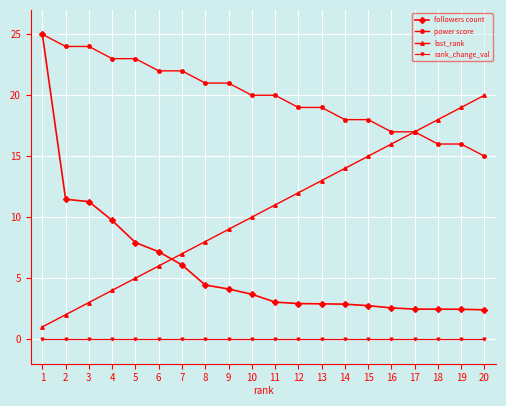

Does the chart display data point markers on the line(s)?

Yes